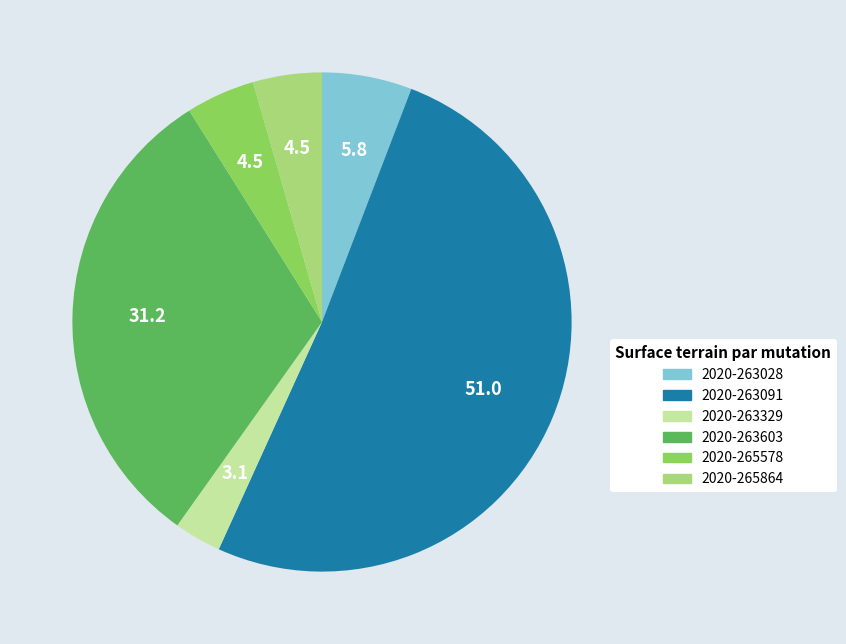

The 2020-263091 slice represents 36% of the pie. True or false?

False